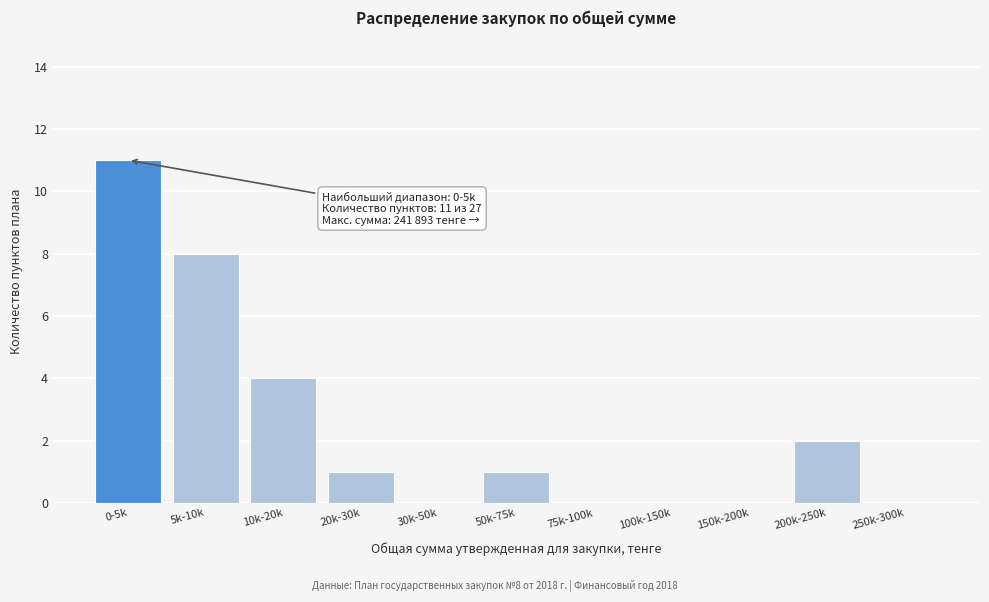

Reading right to left, extract all data points from this chart.

250k-300k=0	200k-250k=2	150k-200k=0	100k-150k=0	75k-100k=0	50k-75k=1	30k-50k=0	20k-30k=1	10k-20k=4	5k-10k=8	0-5k=11